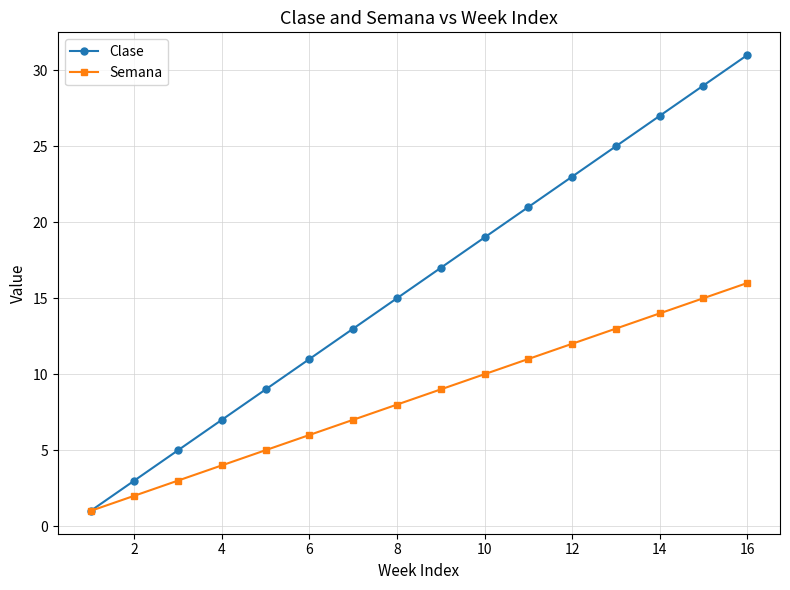

True or false: Semana has more than 2 interior local peaks.

False